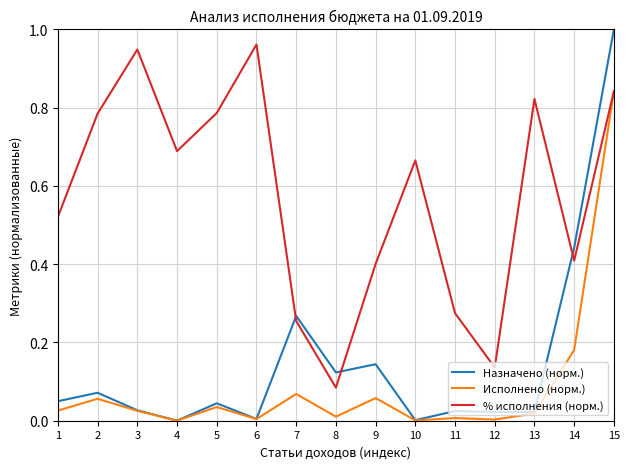

Which category has the highest value across all series?

15